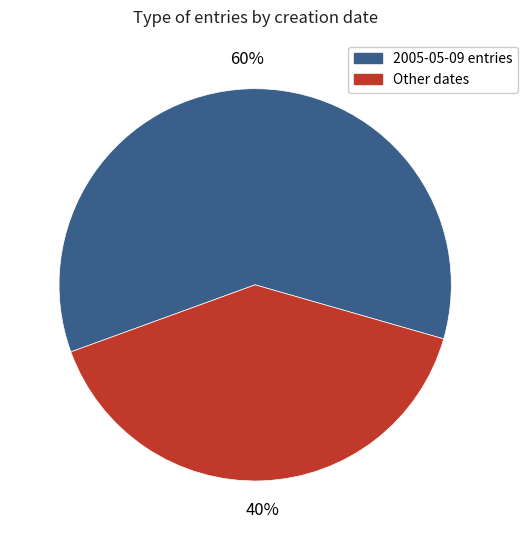

Is there a majority slice in this chart?

Yes